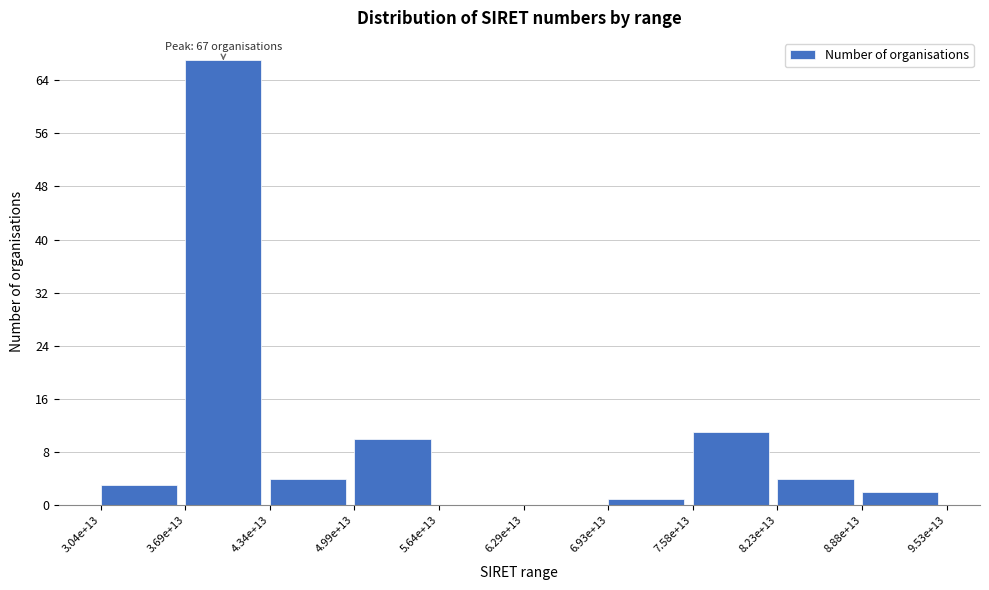

Reading left to right, what are all the values shown in this chart?

3.04e+13=3	3.69e+13=67	4.34e+13=4	4.99e+13=10	5.64e+13=0	6.29e+13=0	6.93e+13=1	7.58e+13=11	8.23e+13=4	8.88e+13=2